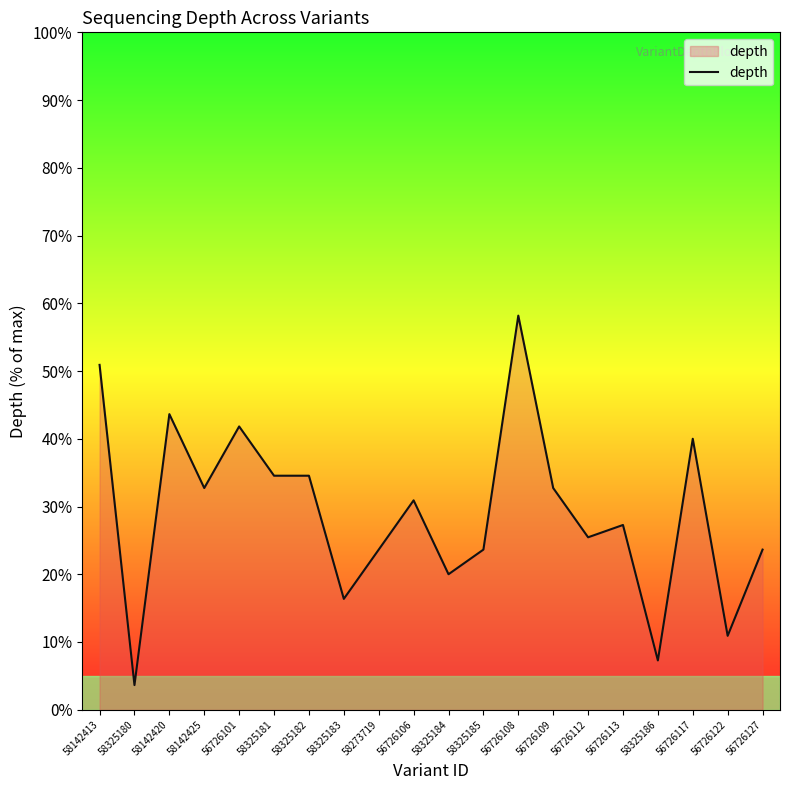

The chart shows a value of 32.7 at 58142425. True or false?

True